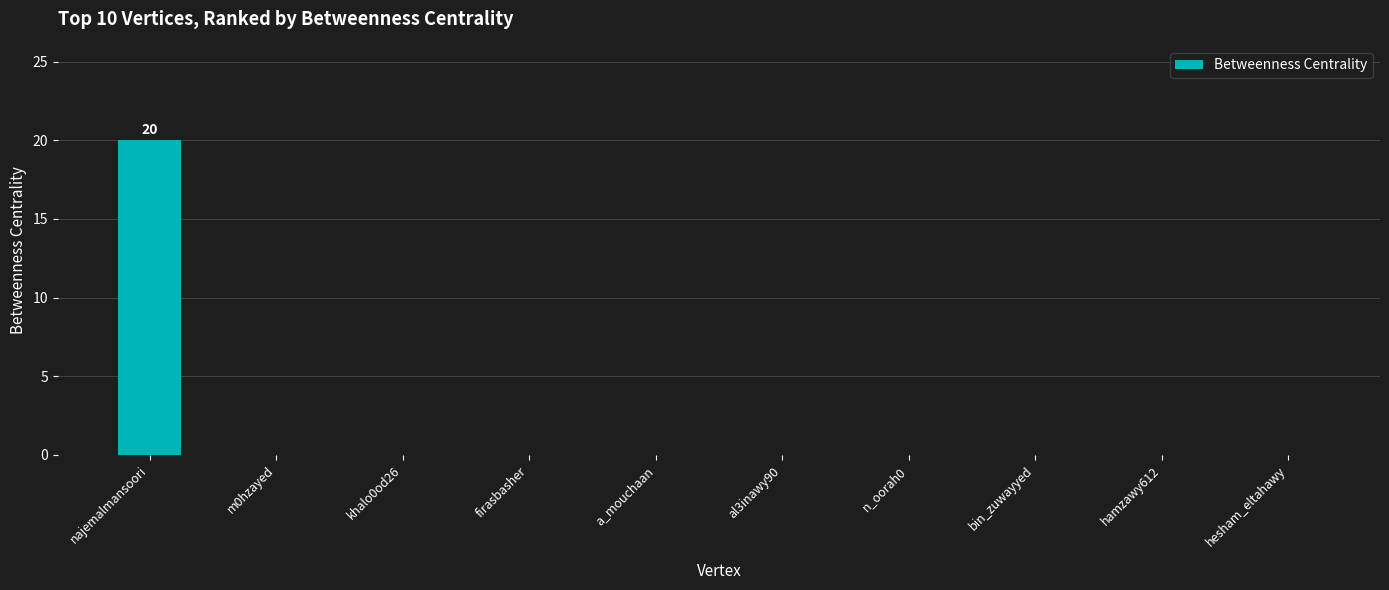

What is the change in value from najemalmansoori to khalo0od26?

-20